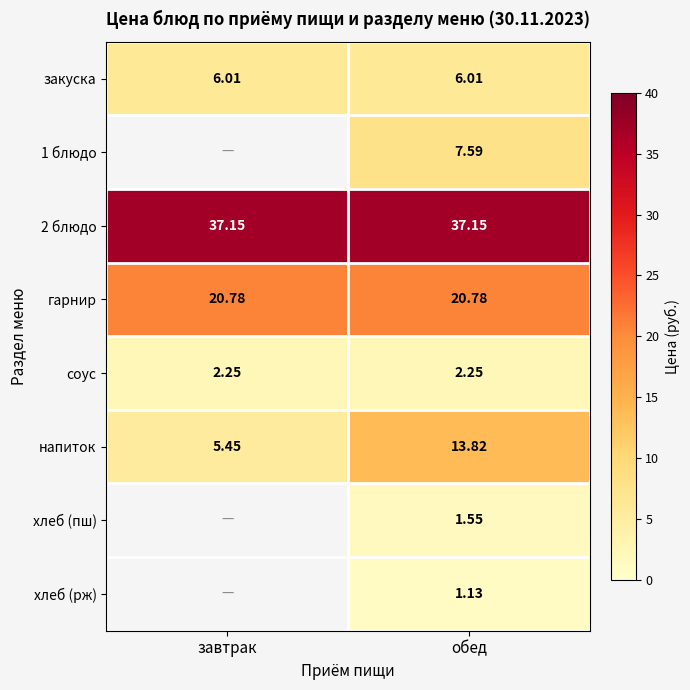

Which has a higher value, обед or завтрак?

обед